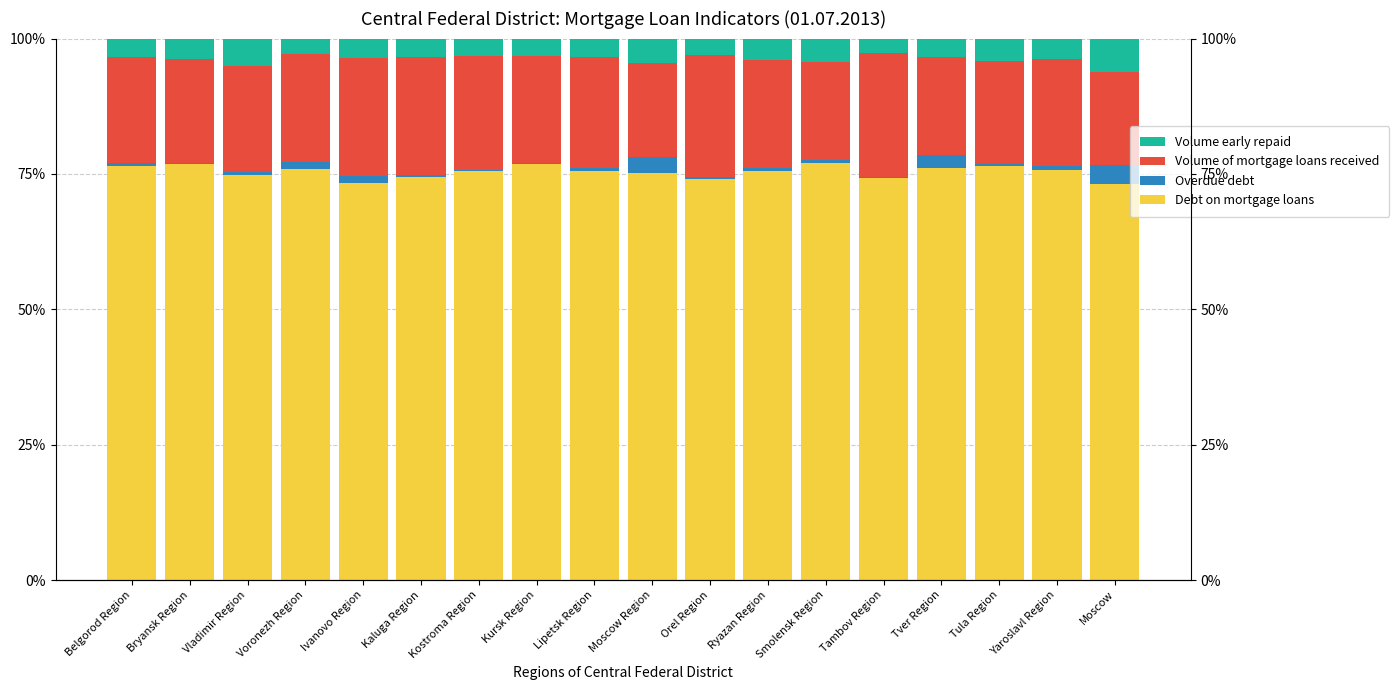

Reading left to right, extract all data points from this chart.

Debt on mortgage loans: Belgorod Region=76.4	Bryansk Region=76.8	Vladimir Region=74.7	Voronezh Region=76.0	Ivanovo Region=73.3	Kaluga Region=74.4	Kostroma Region=75.5	Kursk Region=76.8	Lipetsk Region=75.6	Moscow Region=75.1	Orel Region=74.1	Ryazan Region=75.6	Smolensk Region=77.0	Tambov Region=74.3	Tver Region=76.1	Tula Region=76.5	Yaroslavl Region=75.8	Moscow=73.1
Overdue debt: Belgorod Region=0.5	Bryansk Region=0.3	Vladimir Region=0.6	Voronezh Region=1.1	Ivanovo Region=1.2	Kaluga Region=0.4	Kostroma Region=0.3	Kursk Region=0.3	Lipetsk Region=0.5	Moscow Region=3.1	Orel Region=0.3	Ryazan Region=0.5	Smolensk Region=0.6	Tambov Region=0.2	Tver Region=2.5	Tula Region=0.4	Yaroslavl Region=0.8	Moscow=3.6
Volume of mortgage loans received: Belgorod Region=19.5	Bryansk Region=19.1	Vladimir Region=19.6	Voronezh Region=20.0	Ivanovo Region=21.9	Kaluga Region=21.9	Kostroma Region=21.0	Kursk Region=19.7	Lipetsk Region=20.5	Moscow Region=17.2	Orel Region=22.6	Ryazan Region=20.0	Smolensk Region=18.0	Tambov Region=22.9	Tver Region=18.1	Tula Region=19.0	Yaroslavl Region=19.7	Moscow=17.0
Volume early repaid: Belgorod Region=3.5	Bryansk Region=3.8	Vladimir Region=5.0	Voronezh Region=2.9	Ivanovo Region=3.6	Kaluga Region=3.4	Kostroma Region=3.2	Kursk Region=3.3	Lipetsk Region=3.4	Moscow Region=4.6	Orel Region=3.0	Ryazan Region=3.9	Smolensk Region=4.3	Tambov Region=2.7	Tver Region=3.3	Tula Region=4.1	Yaroslavl Region=3.7	Moscow=6.3